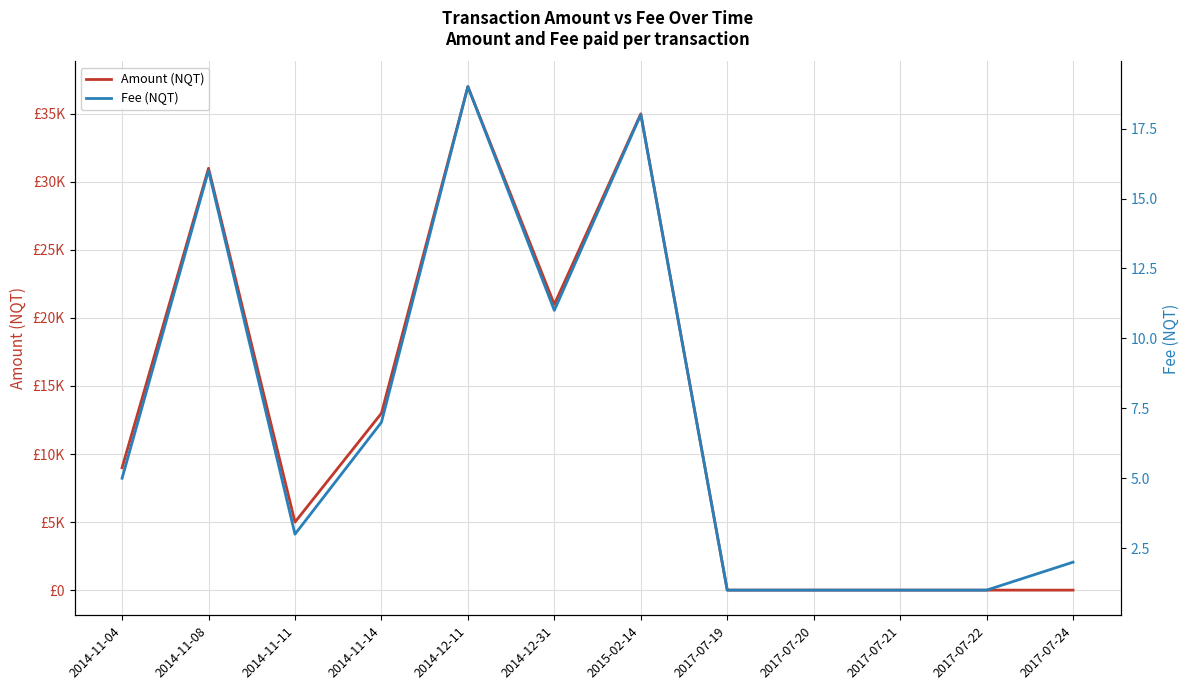

What are all the series names shown in the legend?

Amount (NQT), Fee (NQT)